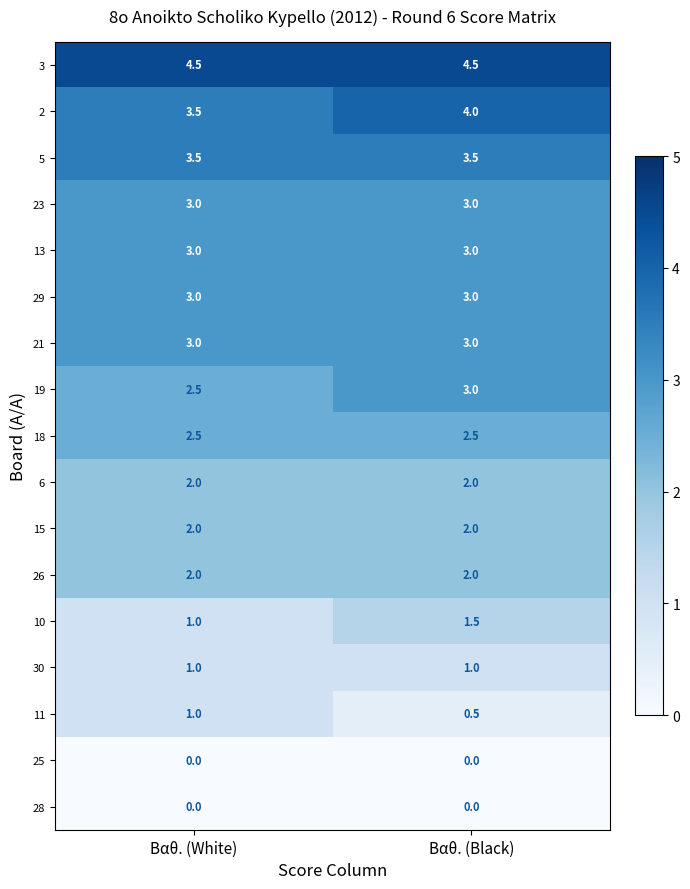

What is the sum of all 10 values?

2.5